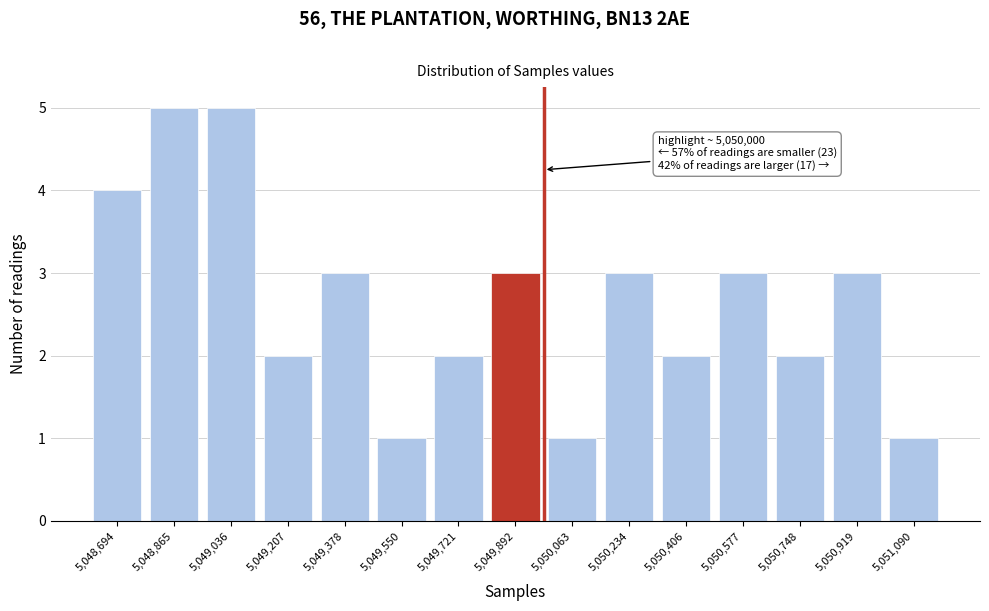

Reading left to right, extract all data points from this chart.

5,048,694=4	5,048,865=5	5,049,036=5	5,049,207=2	5,049,378=3	5,049,550=1	5,049,721=2	5,049,892=3	5,050,063=1	5,050,234=3	5,050,406=2	5,050,577=3	5,050,748=2	5,050,919=3	5,051,090=1